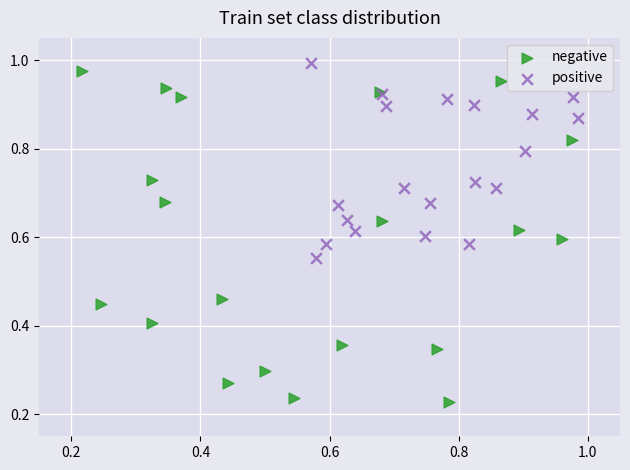

Which series contains the lowest Y value?

negative